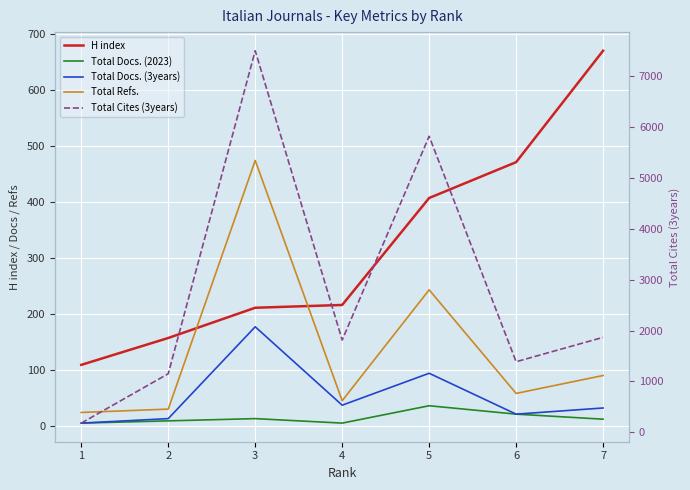

What is the sum of the Total Refs. values at 3 and 5?

719